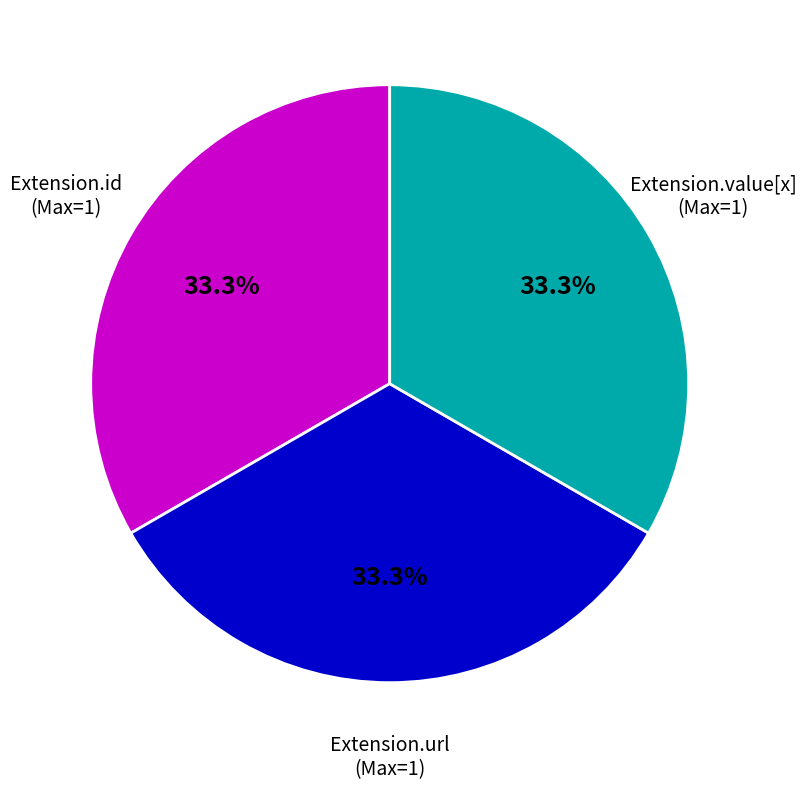

What is the ratio of the value at Extension.value[x] (Max=1) to the value at Extension.url (Max=1)?

1.0